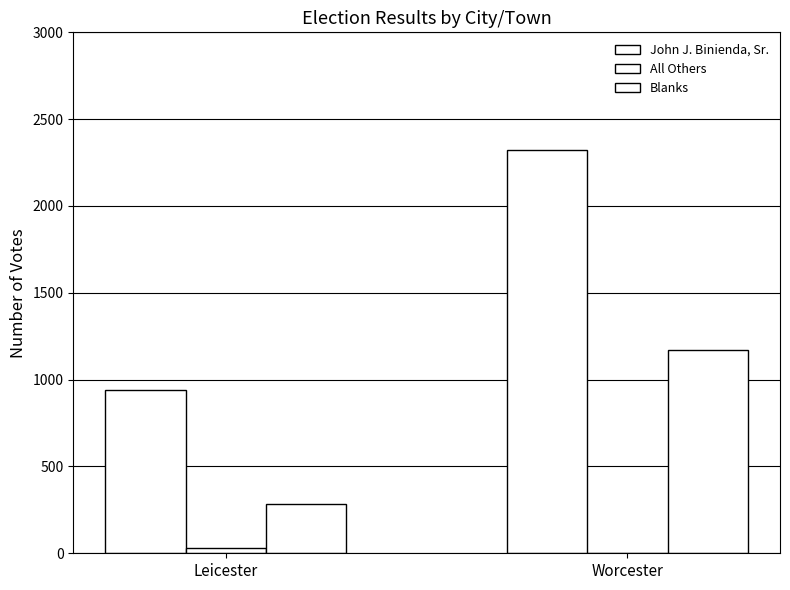

What is the difference between the All Others values at Worcester and Leicester?

26